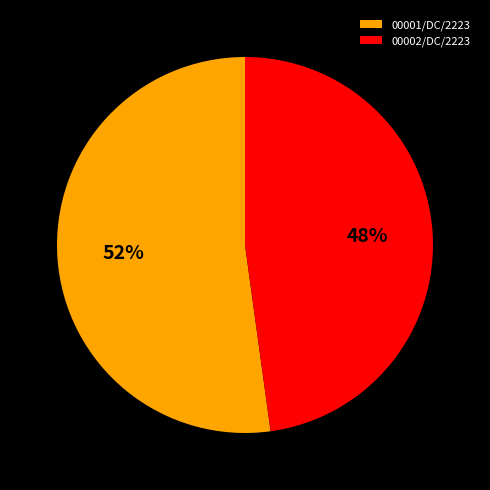

Which has a higher value, 00002/DC/2223 or 00001/DC/2223?

00001/DC/2223